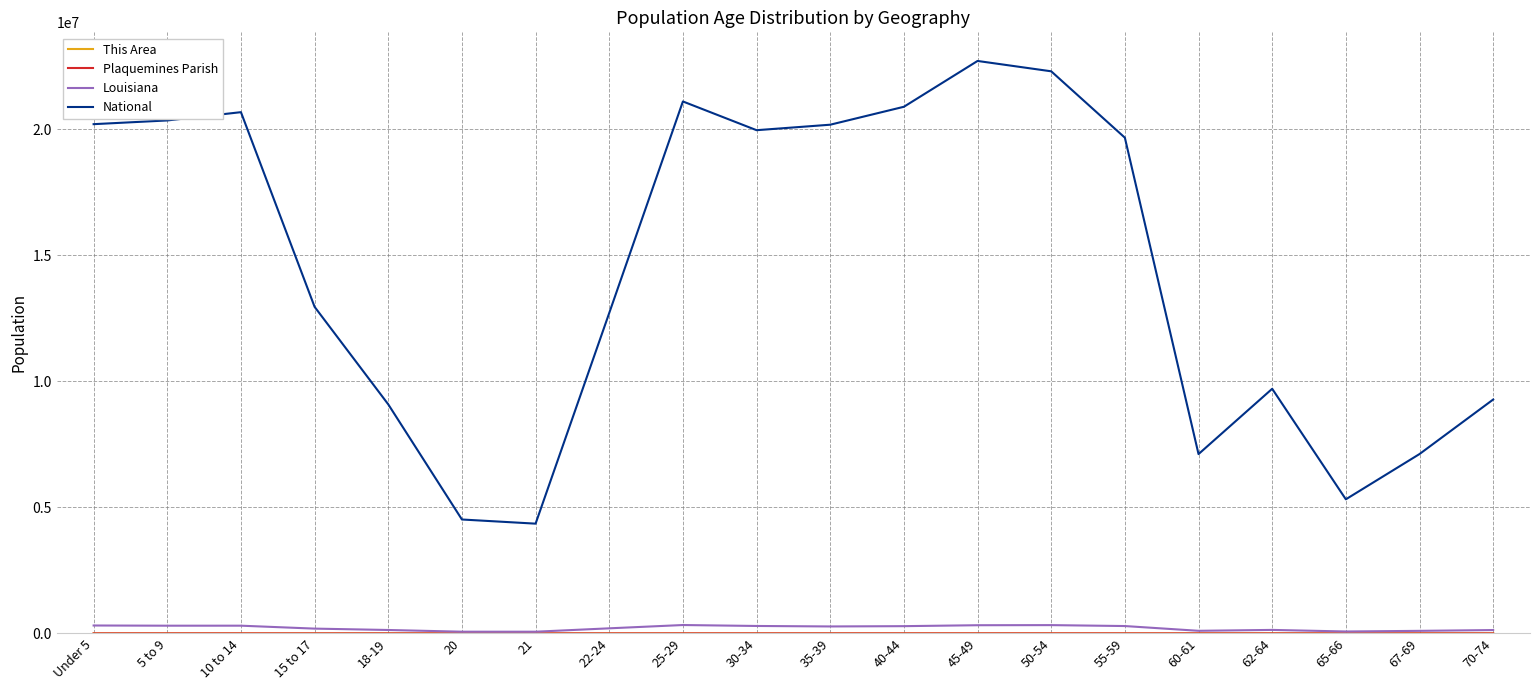

Which series has the largest range (max minus min)?

National